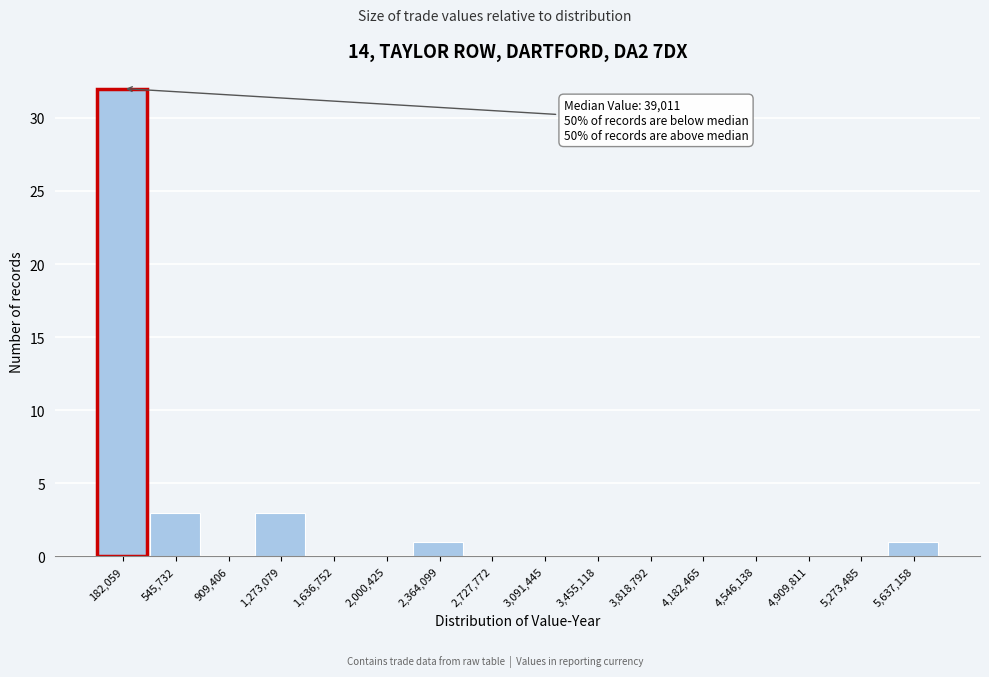

Which range on the x-axis has the tallest bar?

0 to 350000